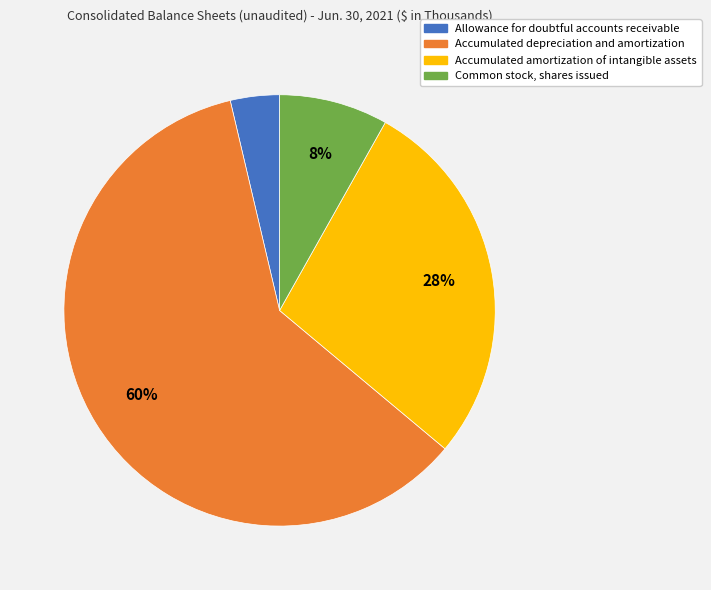

Does Accumulated depreciation and amortization account for over 50% of the chart?

Yes